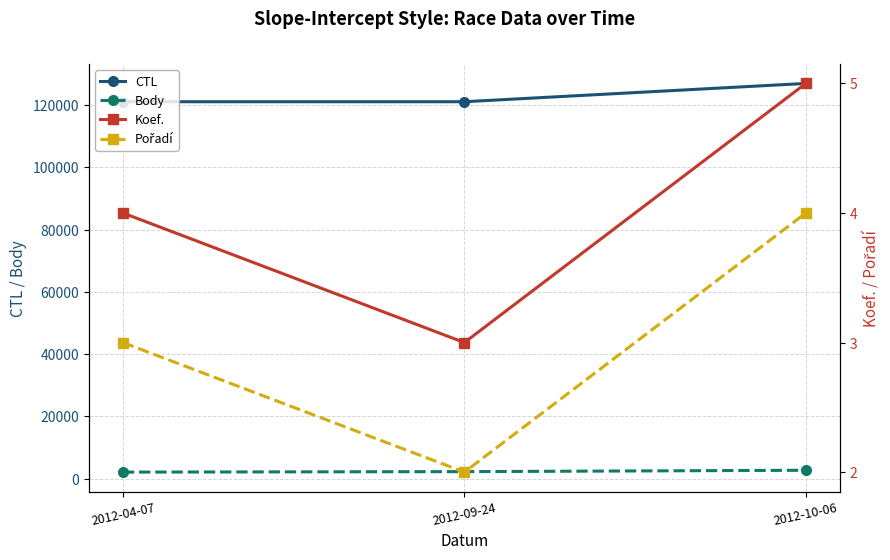

Count the Koef. values in the range 3 to 5.

3